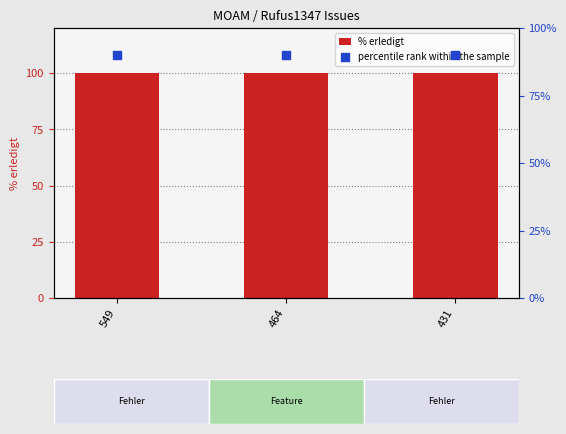

At how many categories does at least one series exceed 11?

3